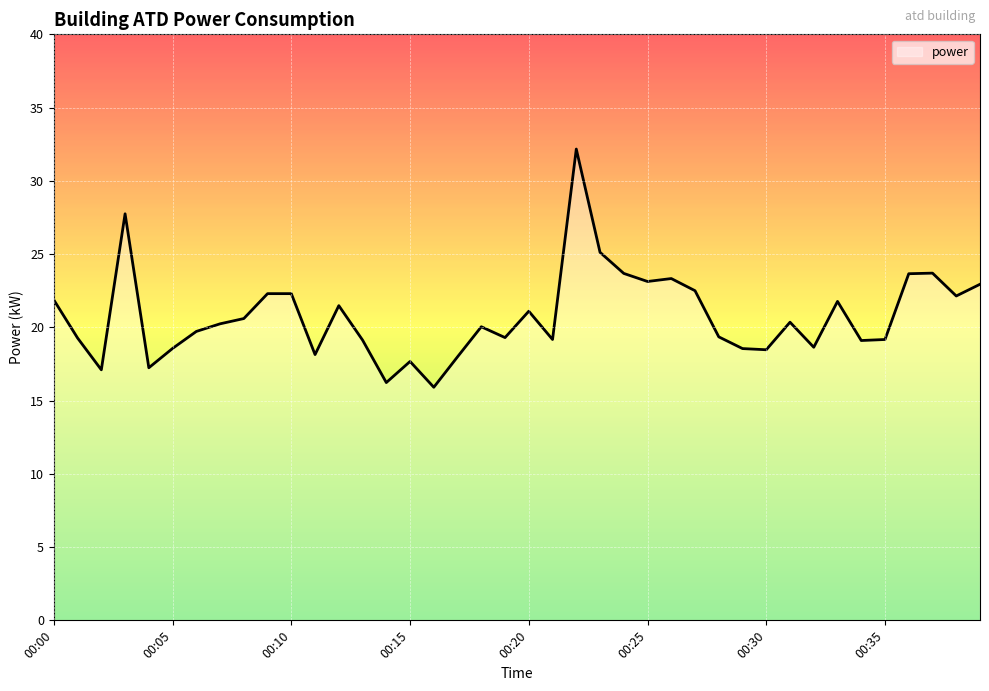

What is the greatest value displayed?

32.2